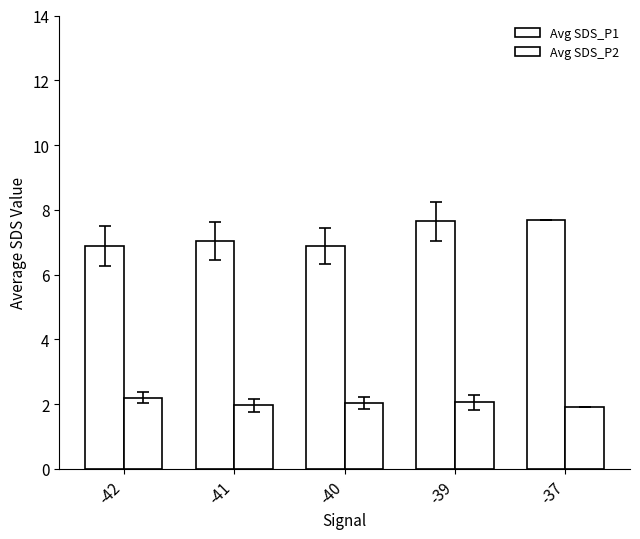

The Avg SDS_P1 series shows 7.6 at -39. True or false?

True